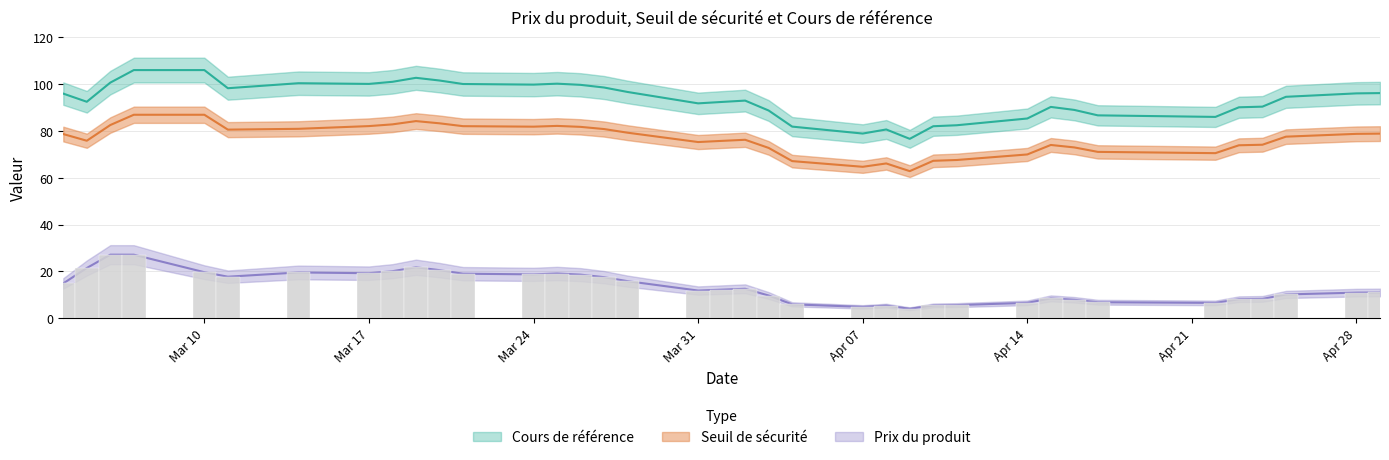

What is the difference between the maximum and second lowest values in the Seuil de sécurité series?

22.2